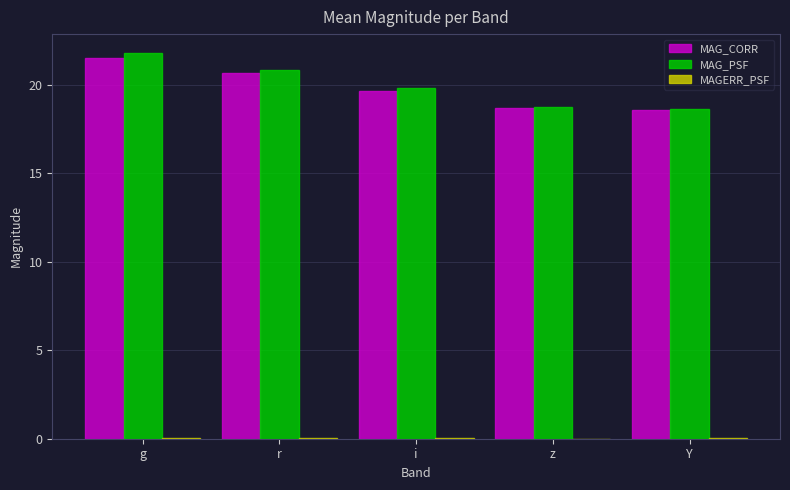

At which label does MAG_PSF first exceed 19?

g